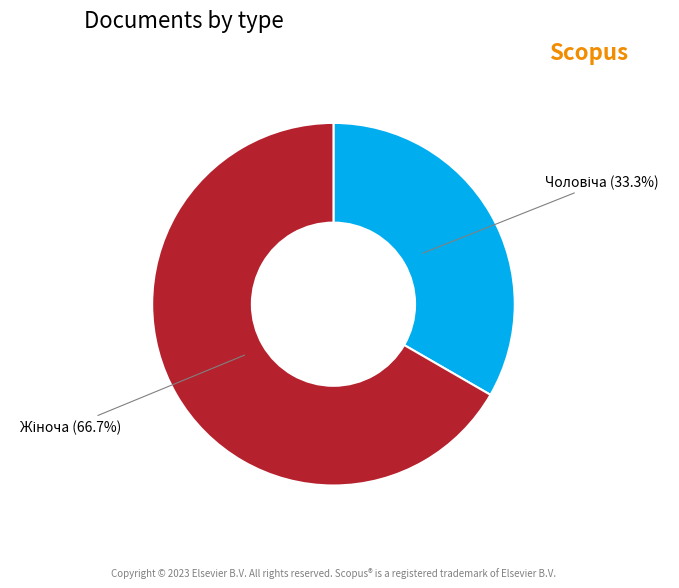

Is there a majority slice in this chart?

Yes